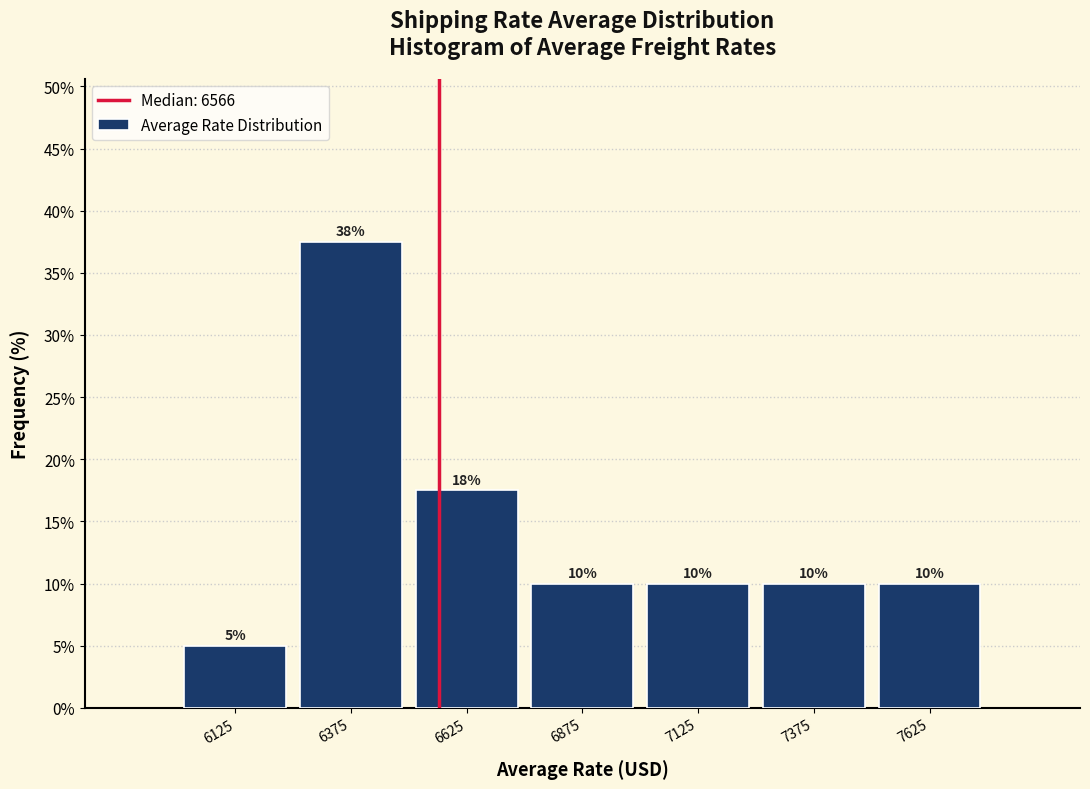

Which range on the x-axis has the tallest bar?

6250 to 6500